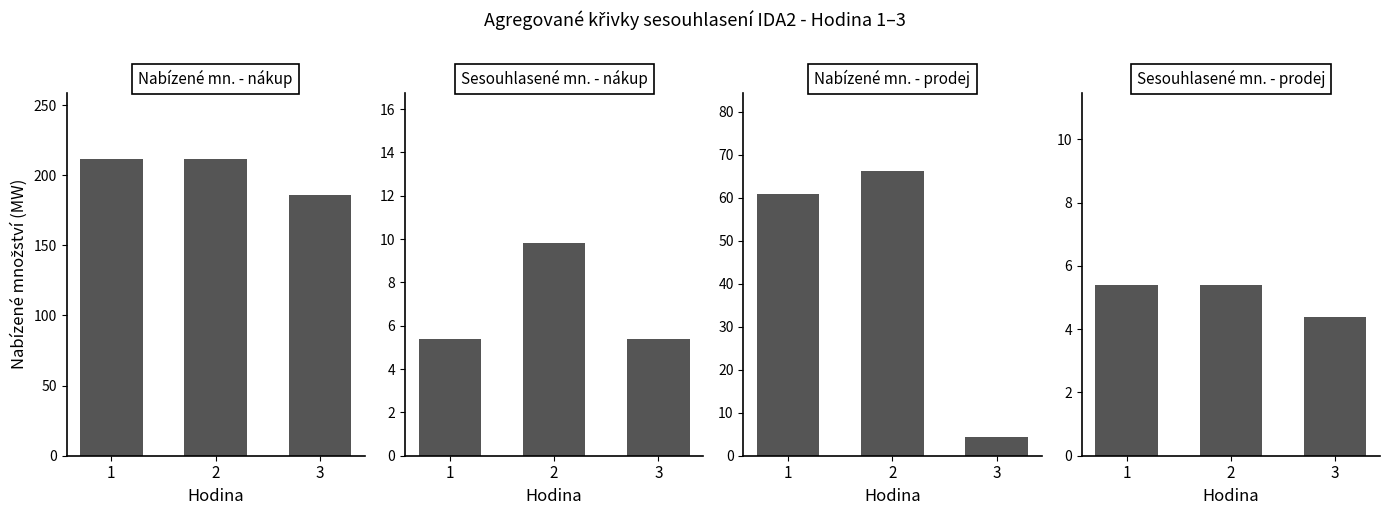

Which series has the largest total across all categories?

Nabízené mn. - nákup